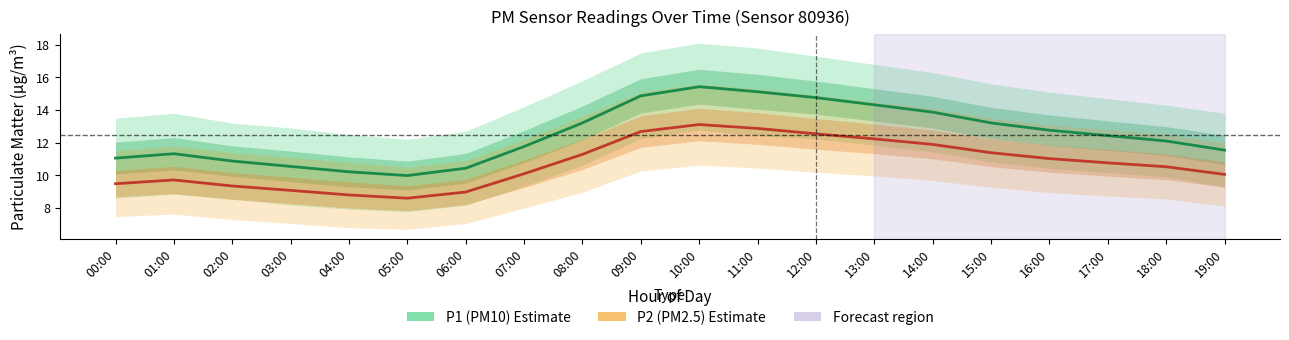

Which series has the widest spread of values?

P1 (PM10) estimate